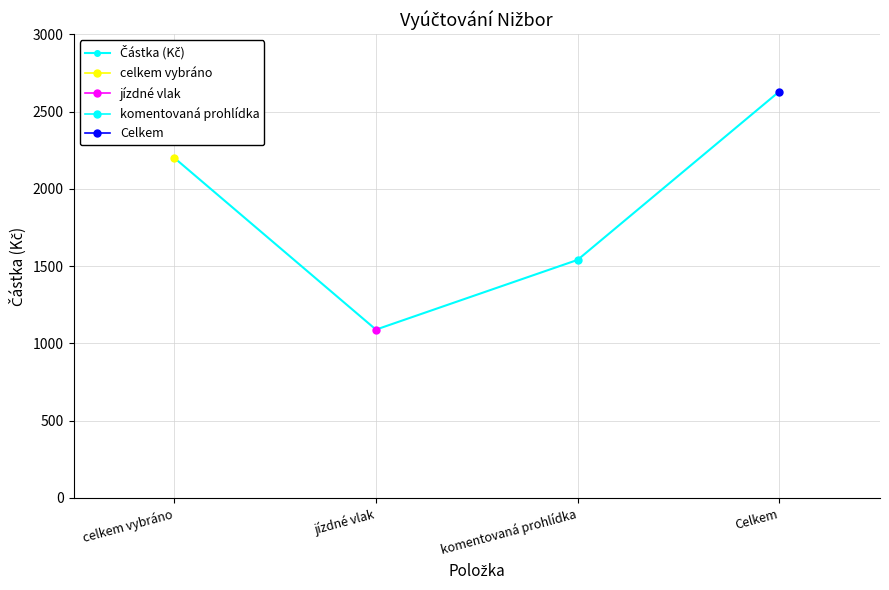

Rank the categories by value from highest to lowest.

Celkem, celkem vybráno, komentovaná prohlídka, jízdné vlak